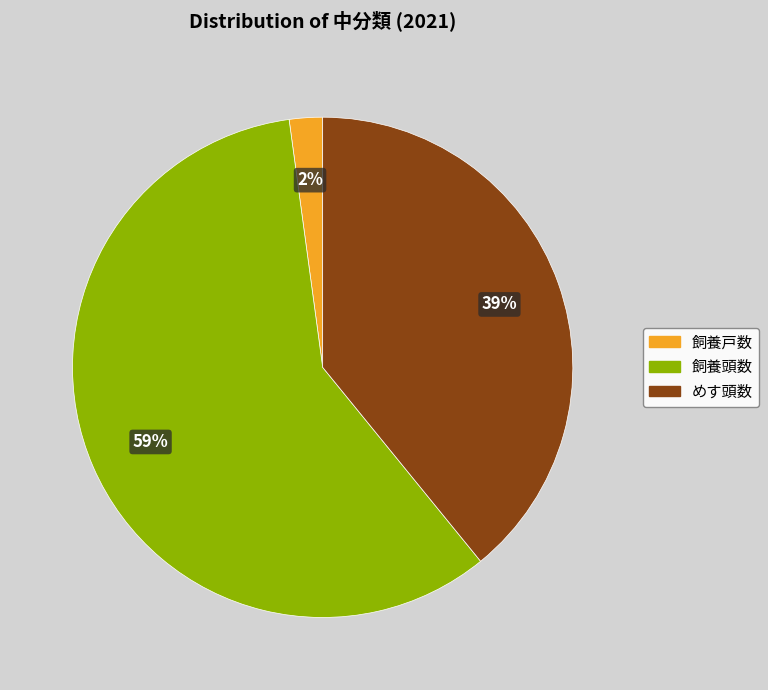

True or false: 飼養戸数 accounts for 2% of the total.

True